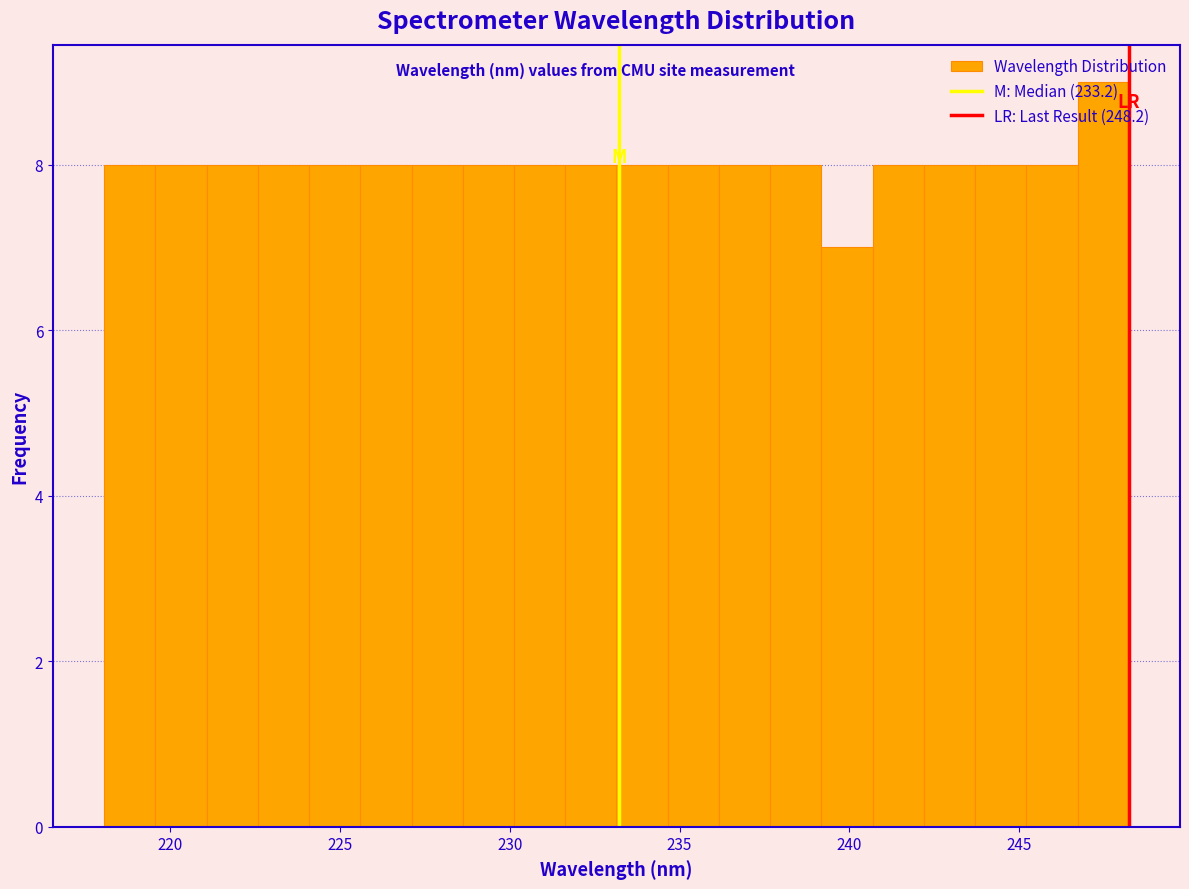

Around what value on the x-axis is the tallest bar? Give the approximate position of its centre, as read against the axis.

247.5